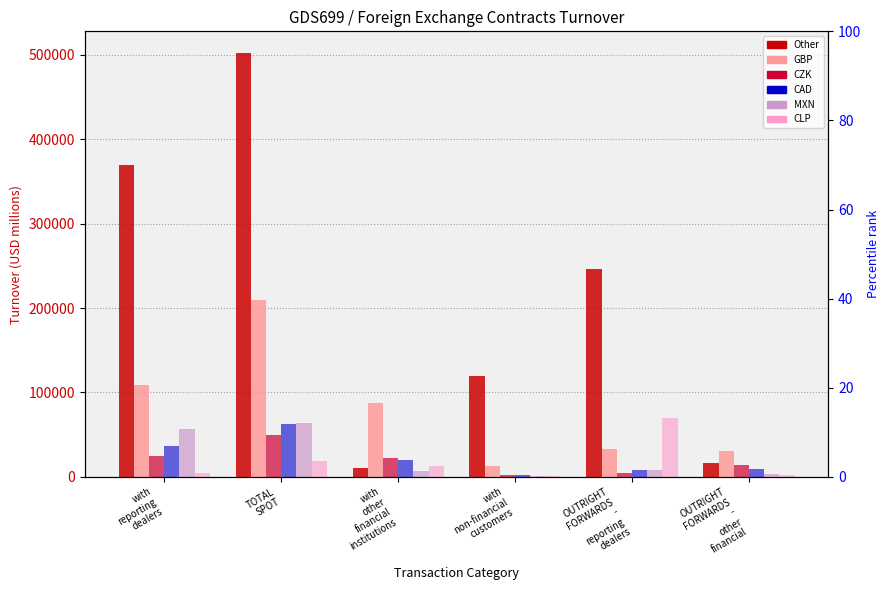

What is the value of the MXN bar at the 2nd from the left?

64177.0